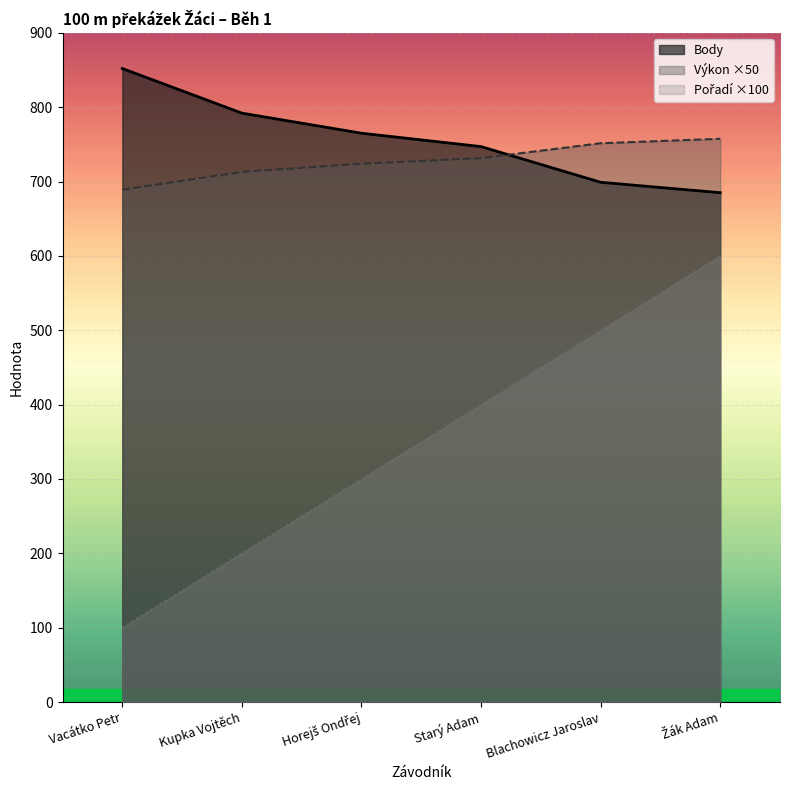

How many lines are shown in the chart?

3